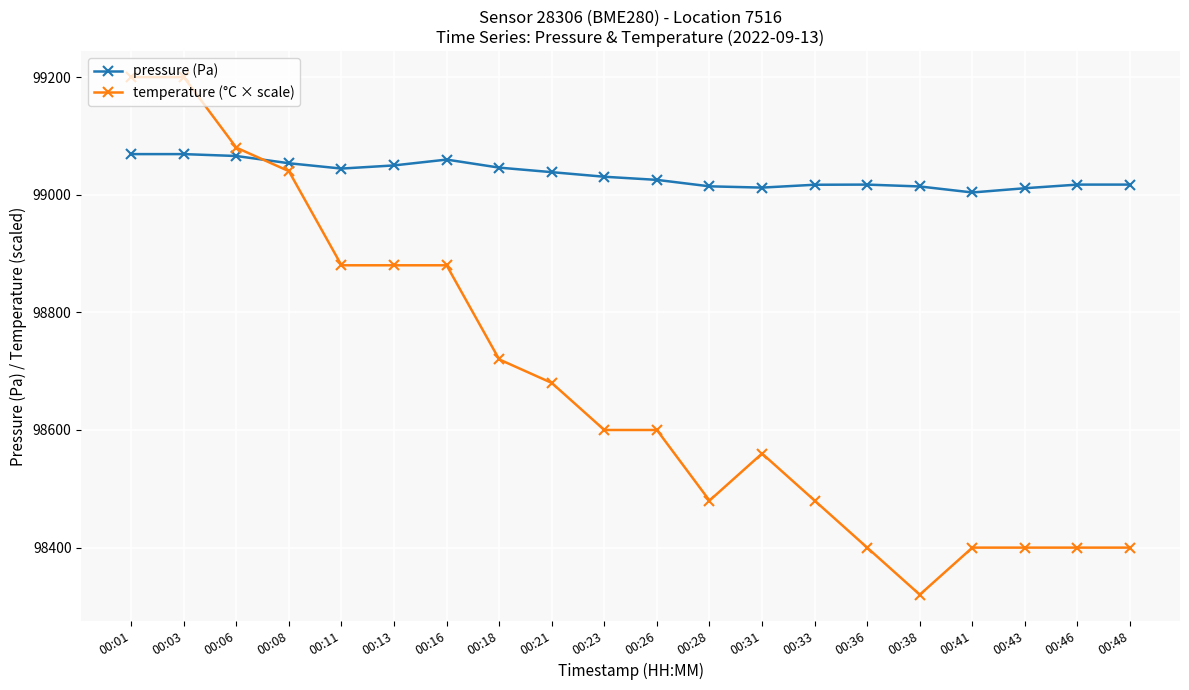

Which series has the widest spread of values?

temperature (°C × scale)